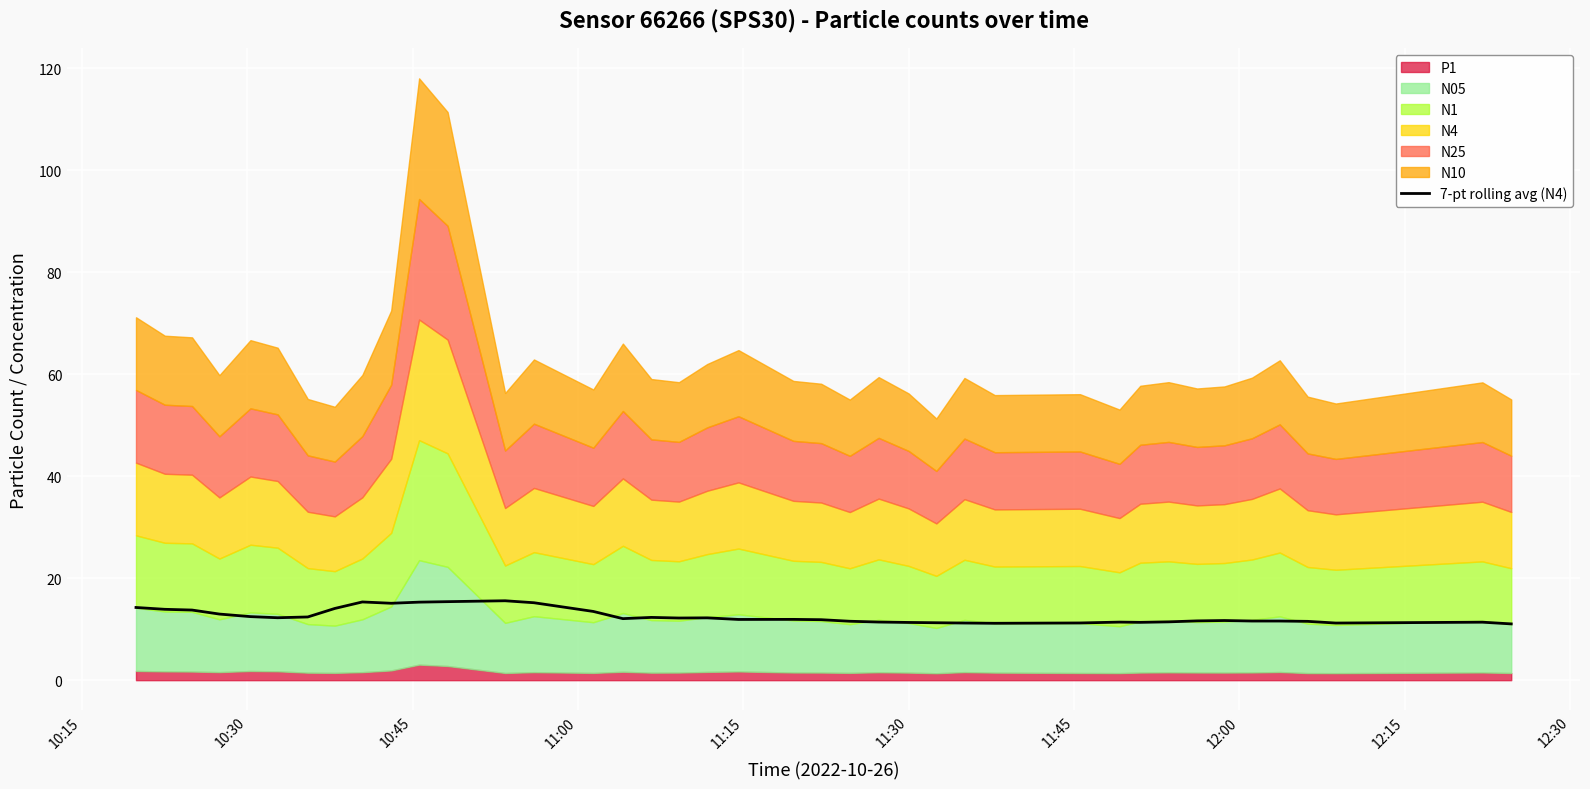

What is the lowest value of the 7-pt rolling avg (N4) series?

11.0